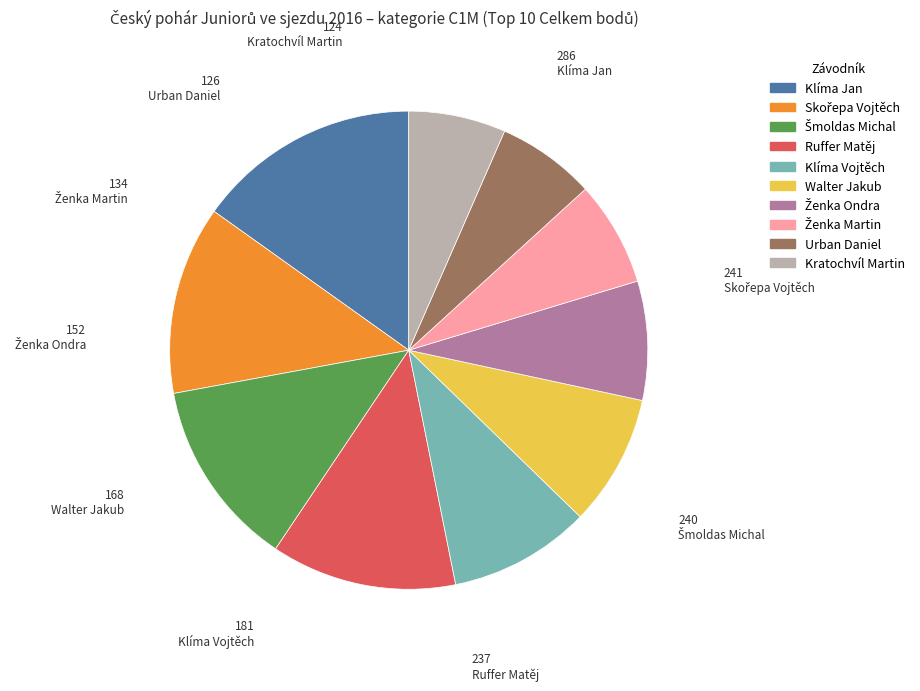

Do Urban Daniel and Klíma Jan together represent more than half of the pie?

No